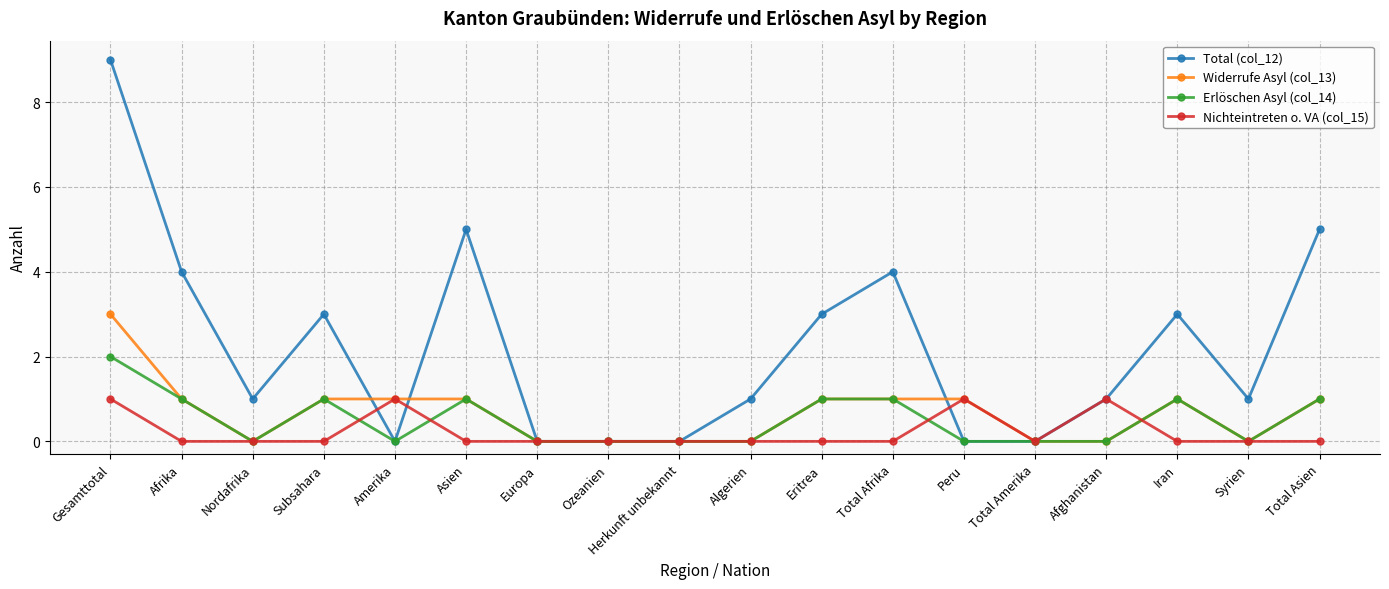

What is the total value across all series at Total Asien?

7